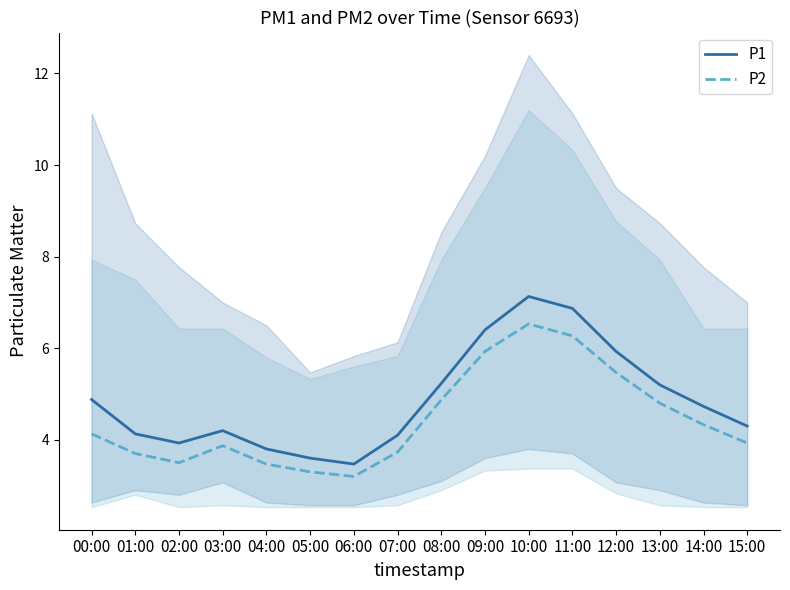

What is the smallest value displayed?

3.2